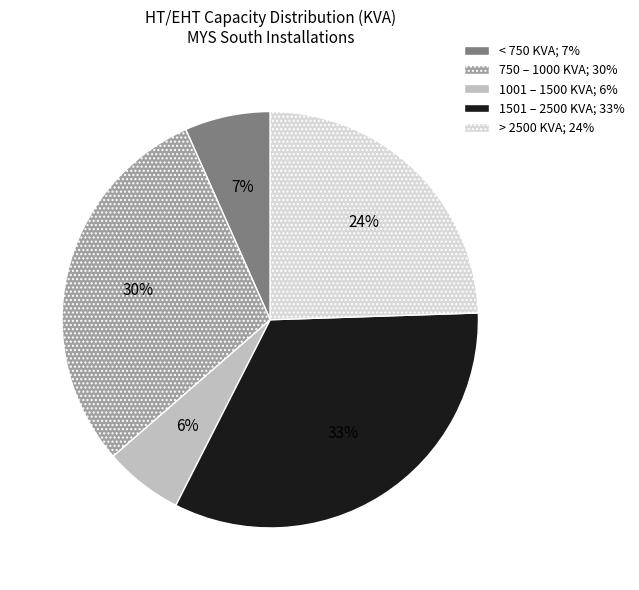

What is the ratio of the value at < 750 KVA; 7% to the value at > 2500 KVA; 24%?

0.3